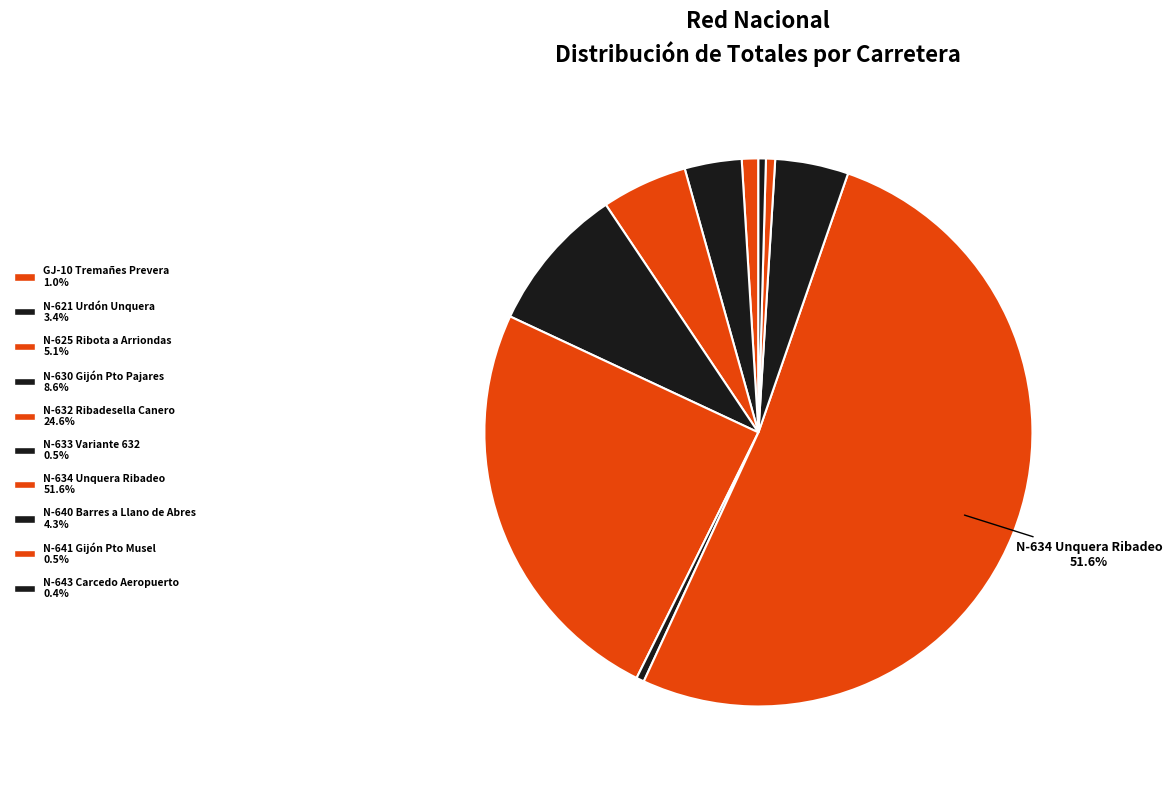

Do N-643 Carcedo Aeropuerto and N-621 Urdón Unquera together represent more than half of the pie?

No